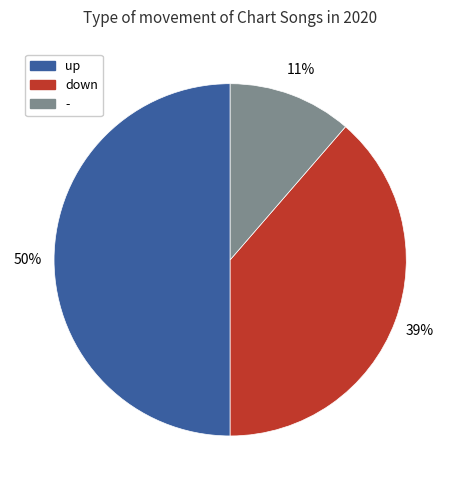

Does down represent more than half of the total?

No